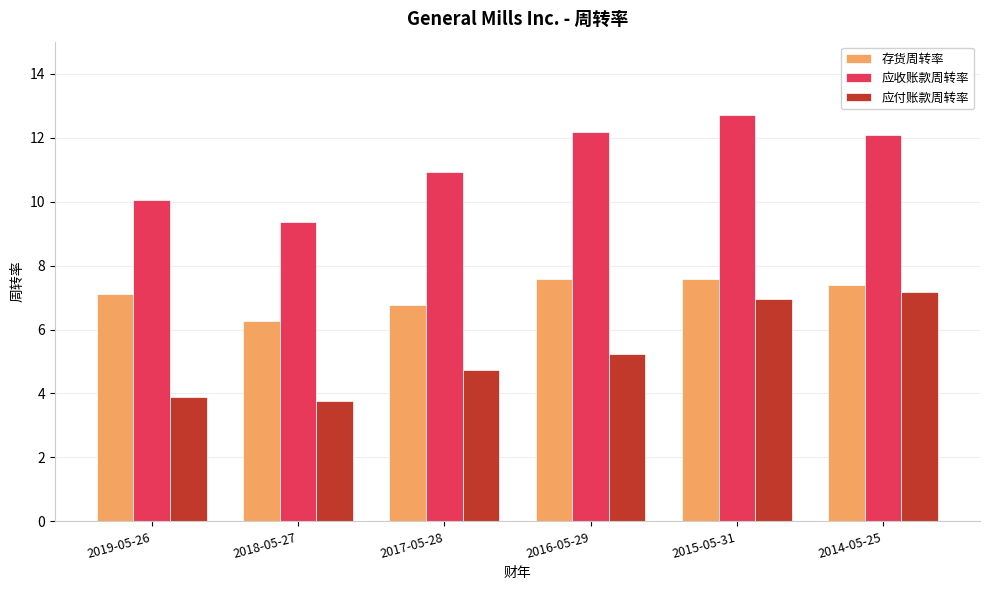

Where is 存货周转率 nearest to the value 6?

2018-05-27